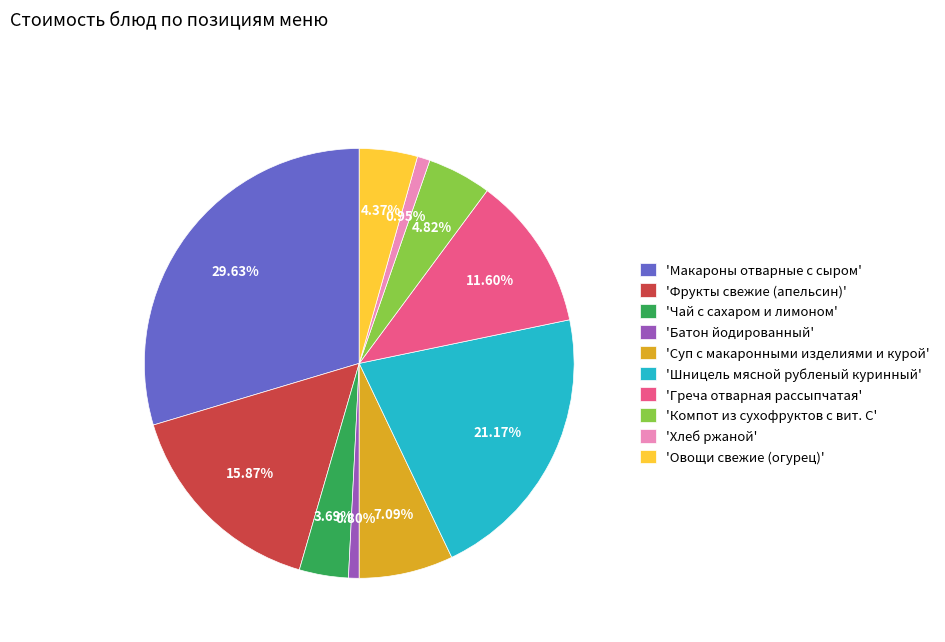

To the nearest percent, what is the difference between the largest and smallest slice percentages?

29%